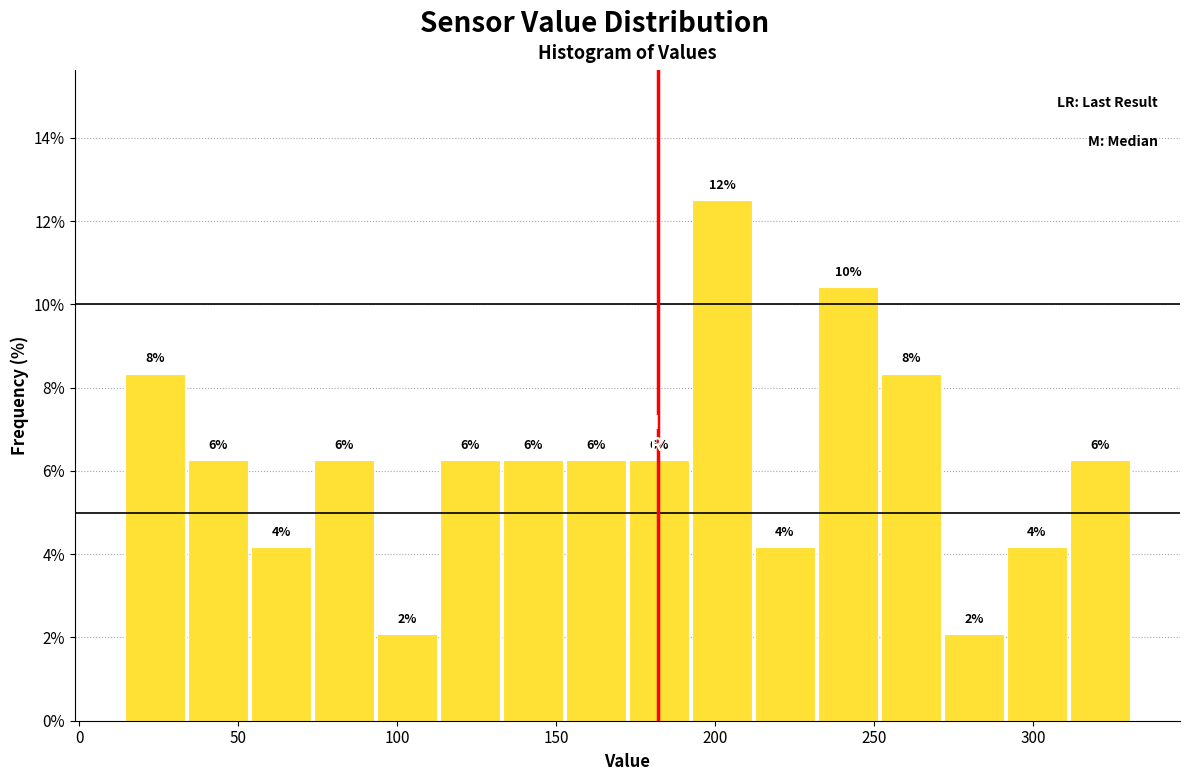

Around what value on the x-axis is the tallest bar? Give the approximate position of its centre, as read against the axis.

200